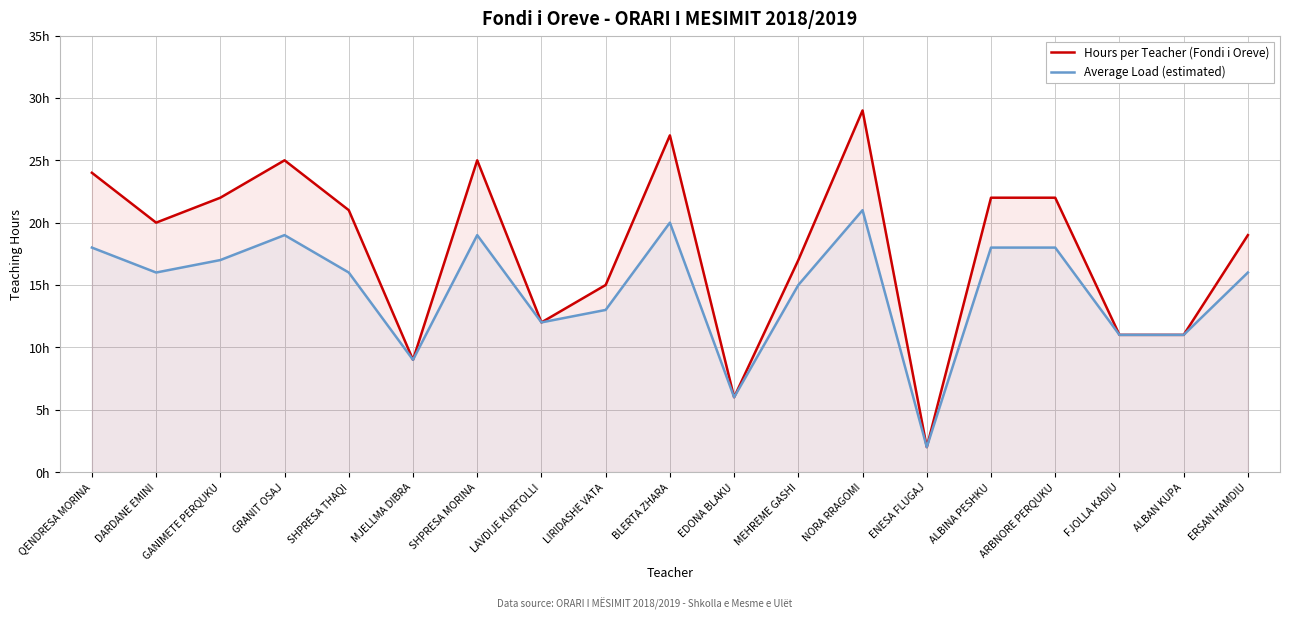

Between ENESA FLUGAJ and ERSAN HAMDIU, which series saw the biggest shift?

Hours per Teacher (Fondi i Oreve)